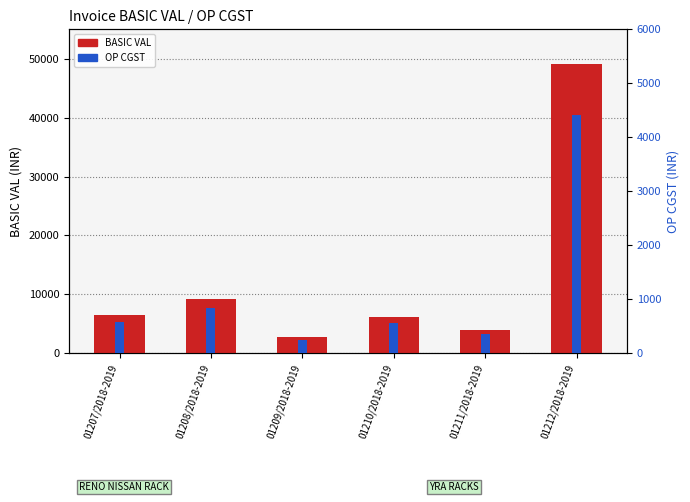

What is the highest value of the OP CGST series?

4415.2